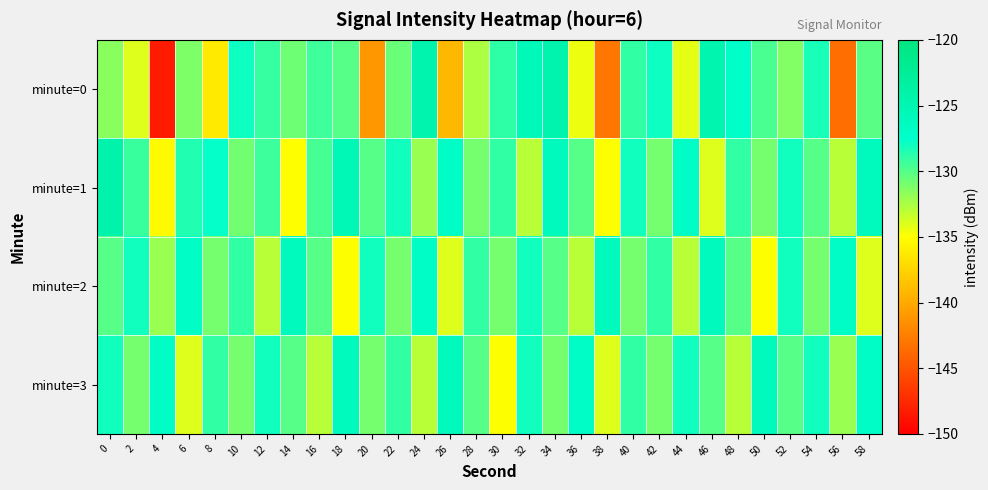

What is the spread (max minus min) of values at 10?

3.1